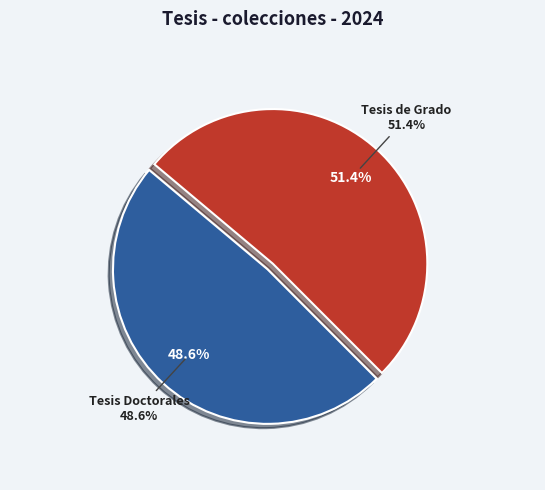

Rank the categories by value from lowest to highest.

Tesis Doctorales, Tesis de Grado